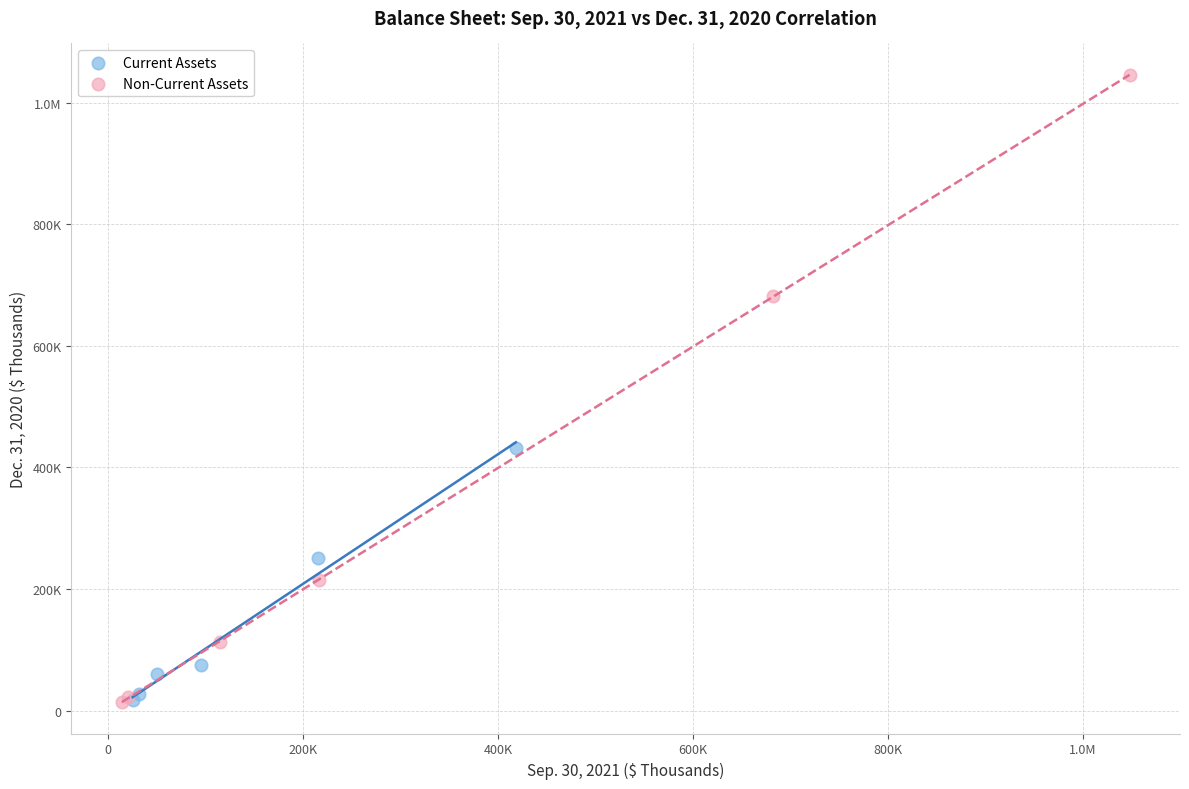

What are all the series names shown in the legend?

Current Assets, Non-Current Assets